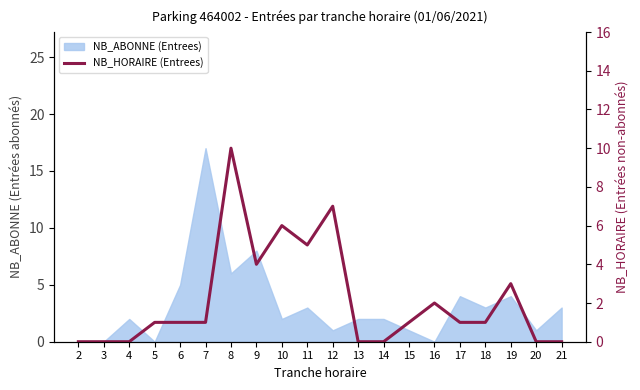

Reading left to right, extract all data points from this chart.

2=0	3=0	4=0	5=1	6=1	7=1	8=10	9=4	10=6	11=5	12=7	13=0	14=0	15=1	16=2	17=1	18=1	19=3	20=0	21=0